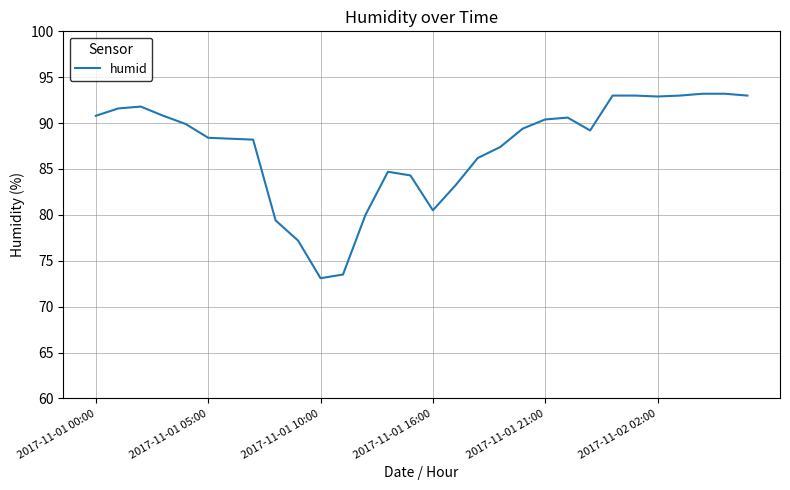

What is the minimum value shown in the chart?

73.1